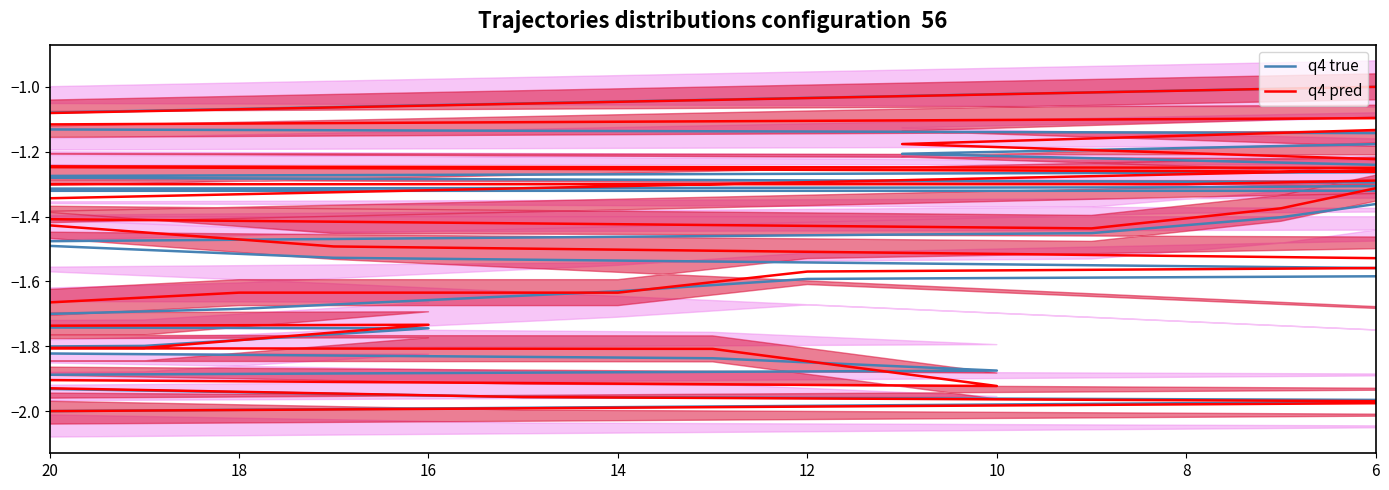

Rank the series at 14 from lowest to highest value.

q4 pred, q4 true